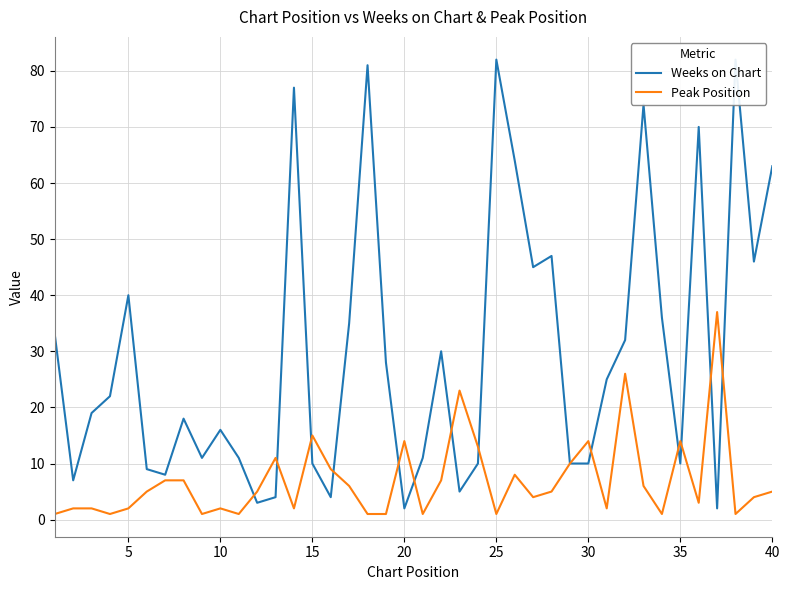

List the series in order of their peak value, lowest first.

Peak Position, Weeks on Chart